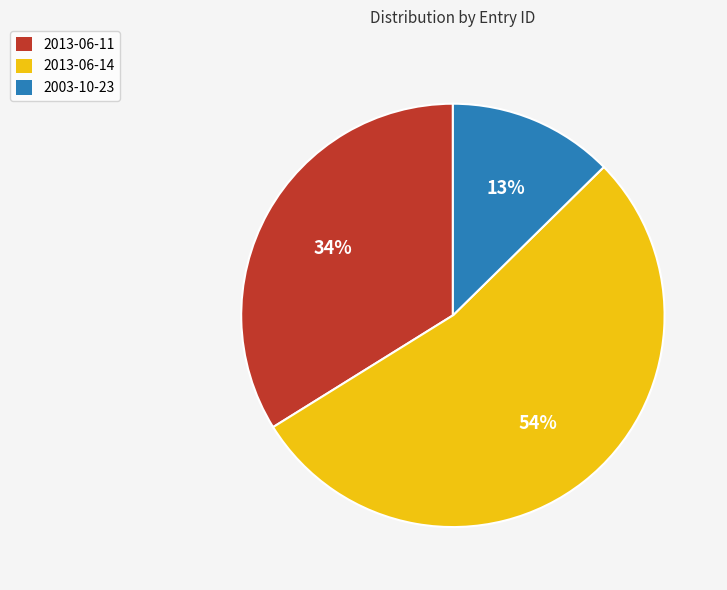

Which has a higher value, 2013-06-14 or 2013-06-11?

2013-06-14